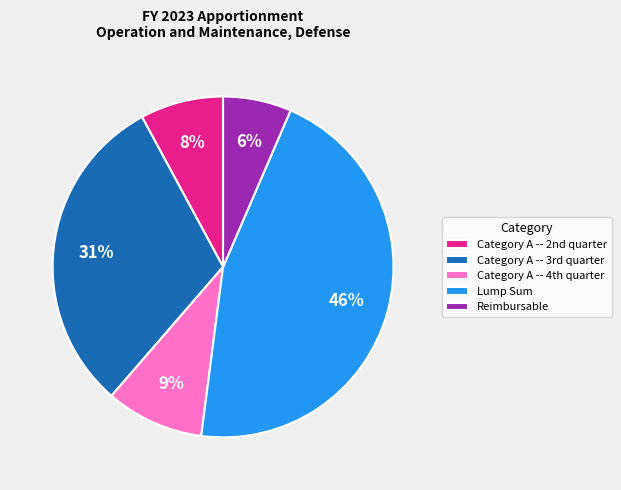

Rank the categories by value from highest to lowest.

Lump Sum, Category A -- 3rd quarter, Category A -- 4th quarter, Category A -- 2nd quarter, Reimbursable